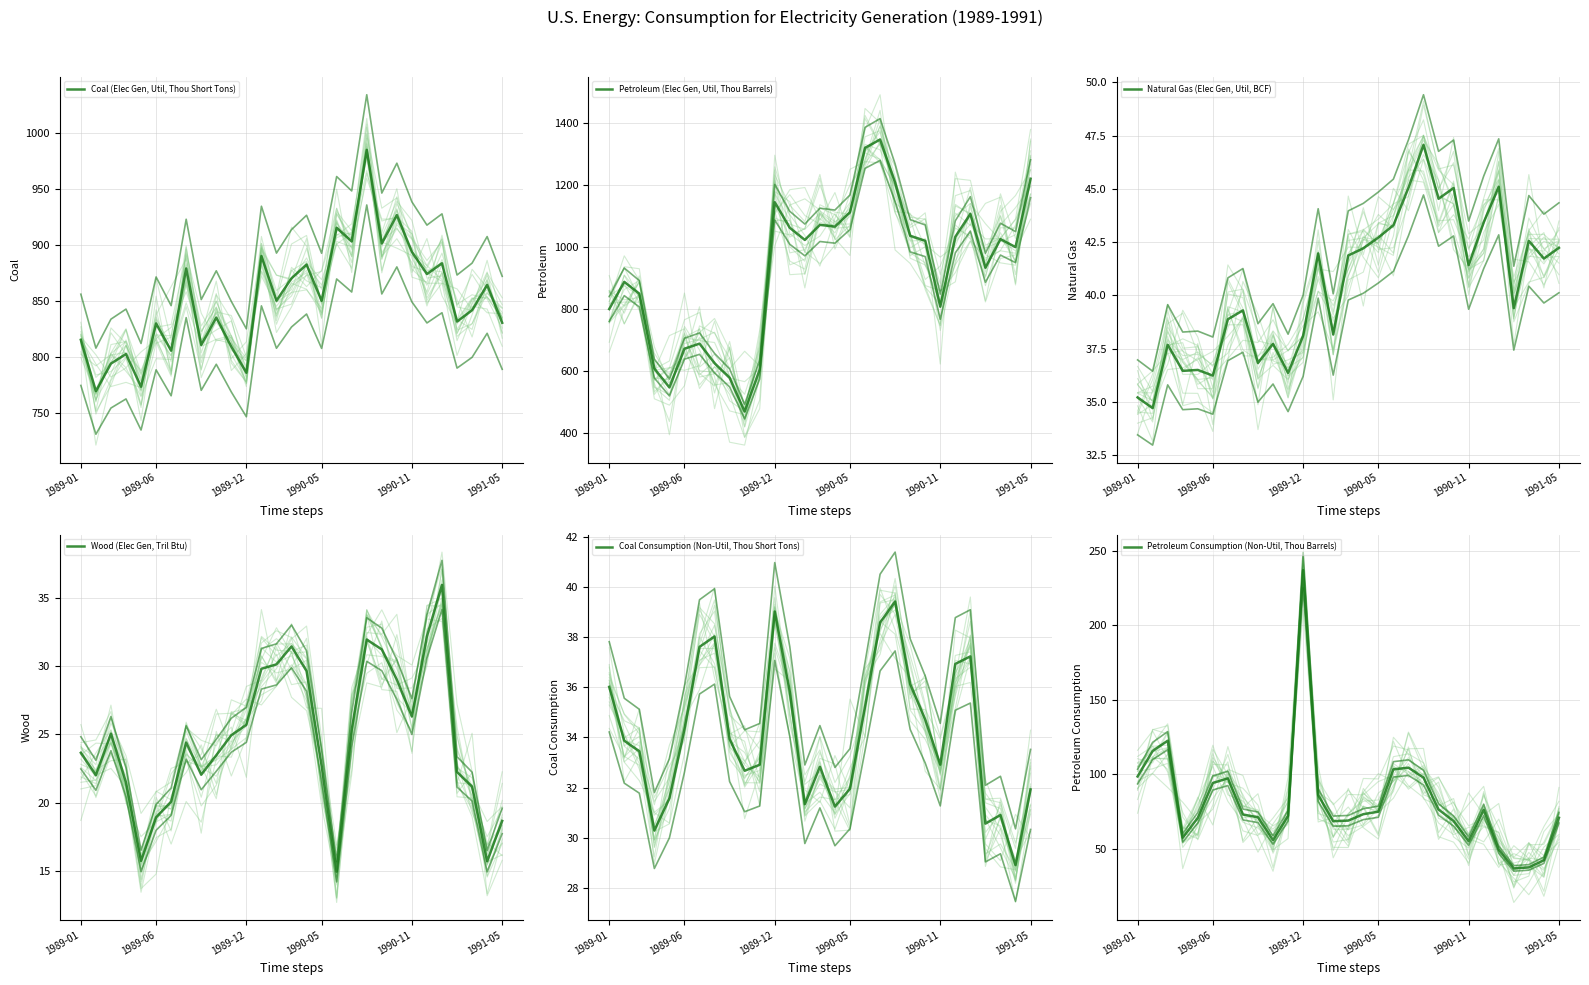

Where does the Petroleum Consumption (Non-Util, Thou Barrels) series first go above 72?

1989-01